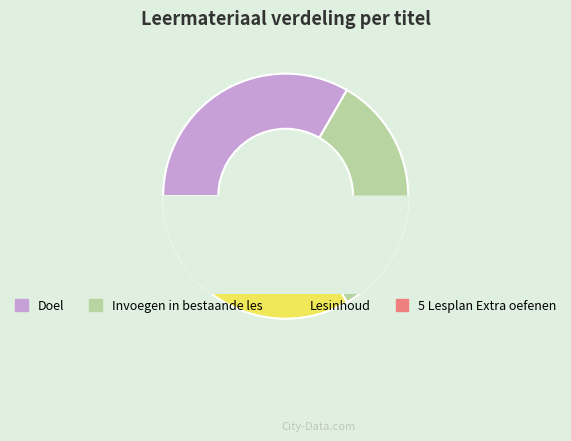

How many segments does this pie chart have?

4